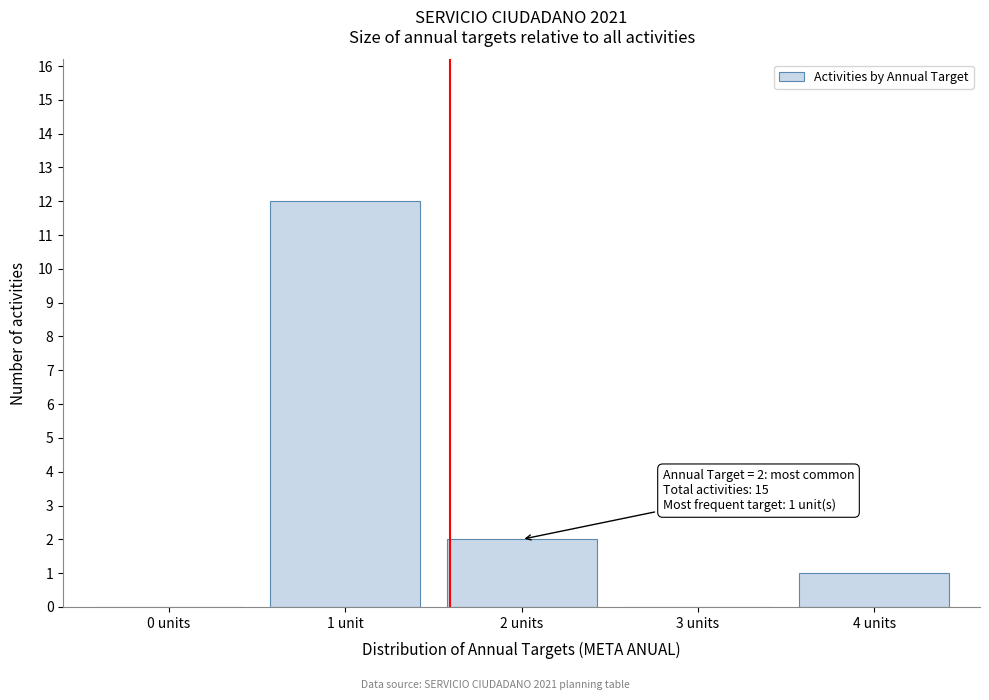

Reading left to right, what are all the values shown in this chart?

0 units=0	1 unit=12	2 units=2	3 units=0	4 units=1